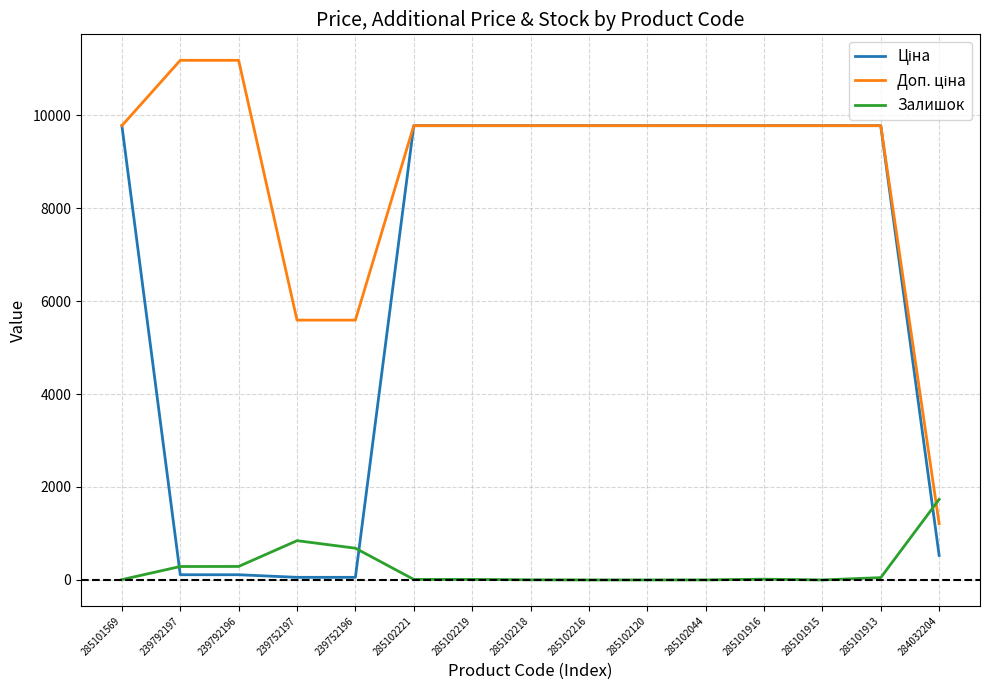

At how many categories does at least one series exceed 3319?

14